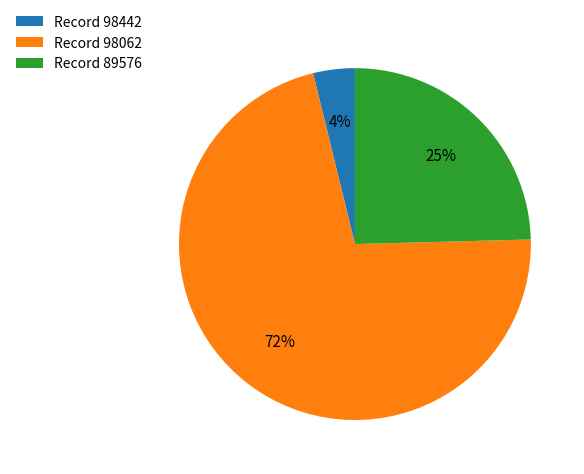

To the nearest percent, what is the difference between the Record 89576 and Record 98442 slice percentages?

21%